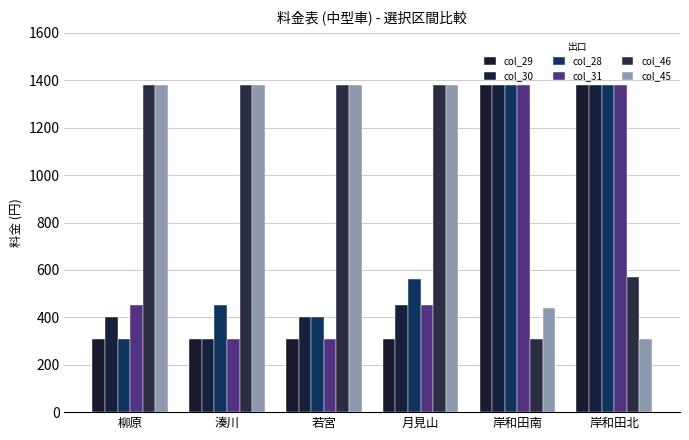

Rank the series at 柳原 from highest to lowest value.

col_46, col_45, col_31, col_30, col_29, col_28